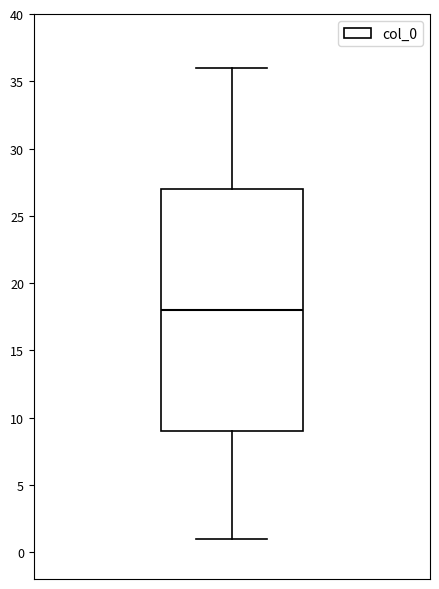

Read this box plot against the y-axis: the position of the median line, the range covered by the box, and the ends of both whiskers. The values are not printed on the chart, so give them approximately, as read against the axis.

median 18, box 9 to 27, whiskers 1 to 36